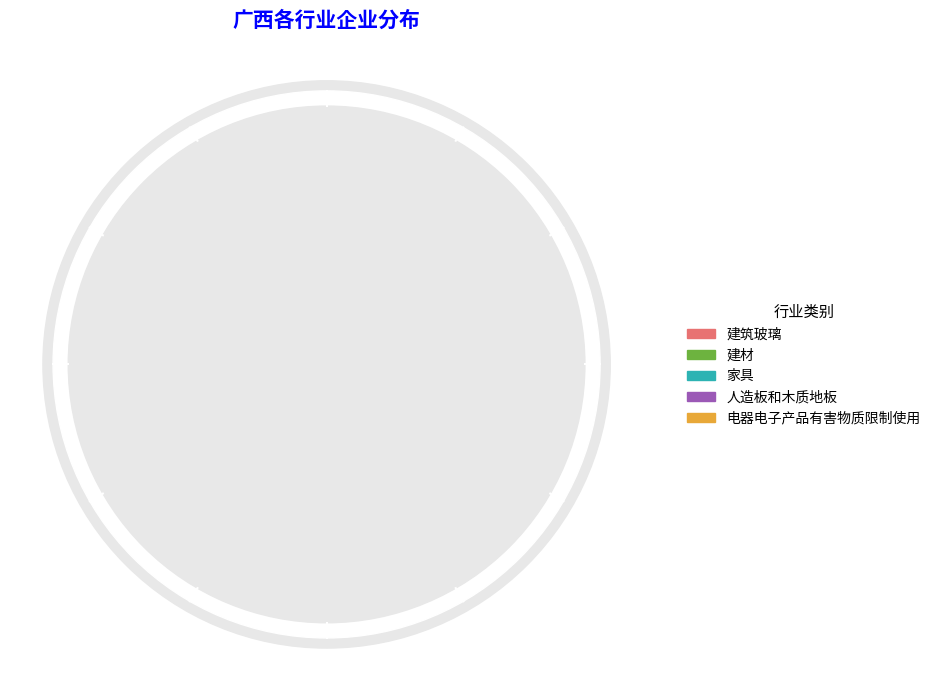

To the nearest percent, what is the average slice percentage?

20%